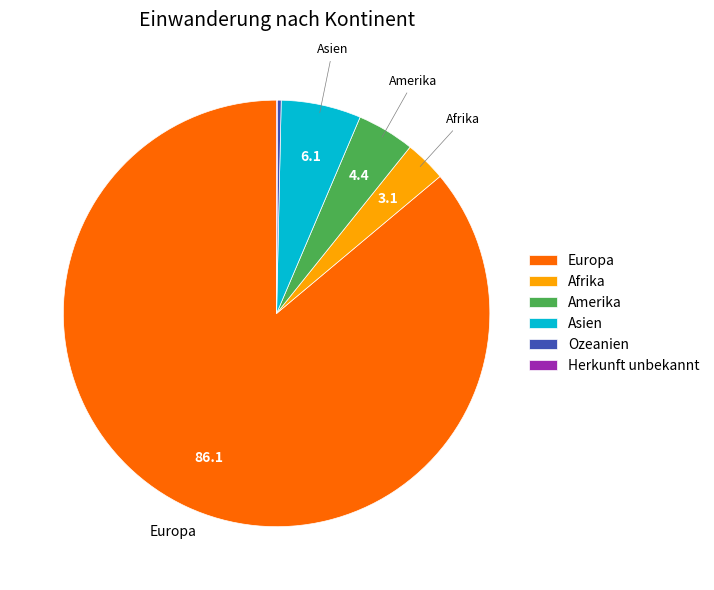

Which category accounts for the majority?

Europa